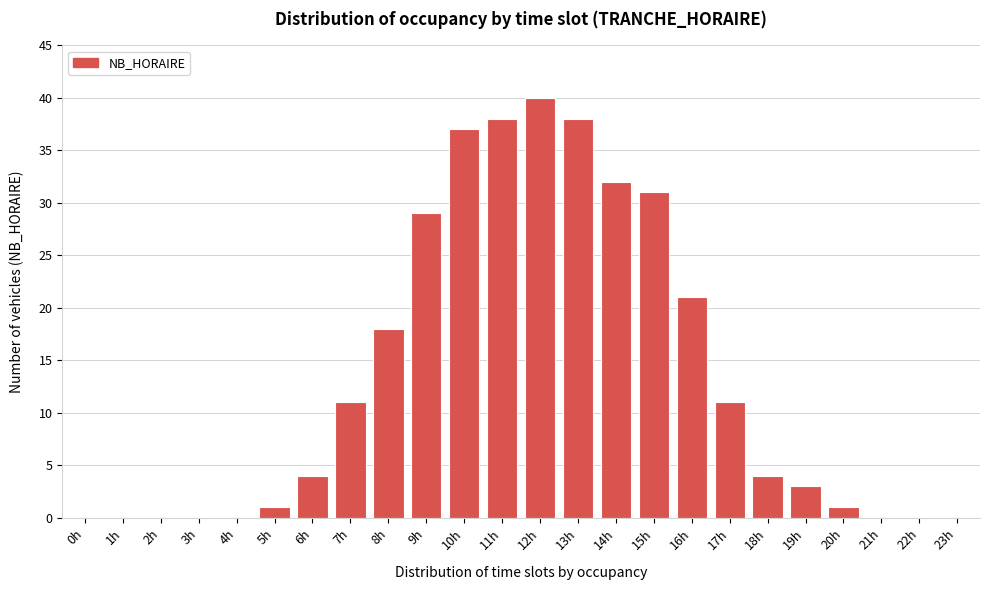

Reading left to right, transcribe all the data shown in this chart.

0h=0	1h=0	2h=0	3h=0	4h=0	5h=1	6h=4	7h=11	8h=18	9h=29	10h=37	11h=38	12h=40	13h=38	14h=32	15h=31	16h=21	17h=11	18h=4	19h=3	20h=1	21h=0	22h=0	23h=0